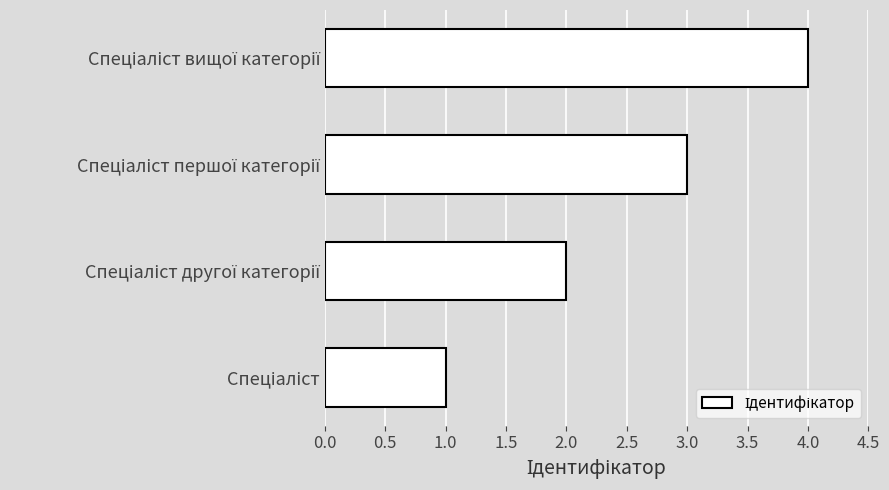

Are the bars grouped side by side (vs. stacked)?

No